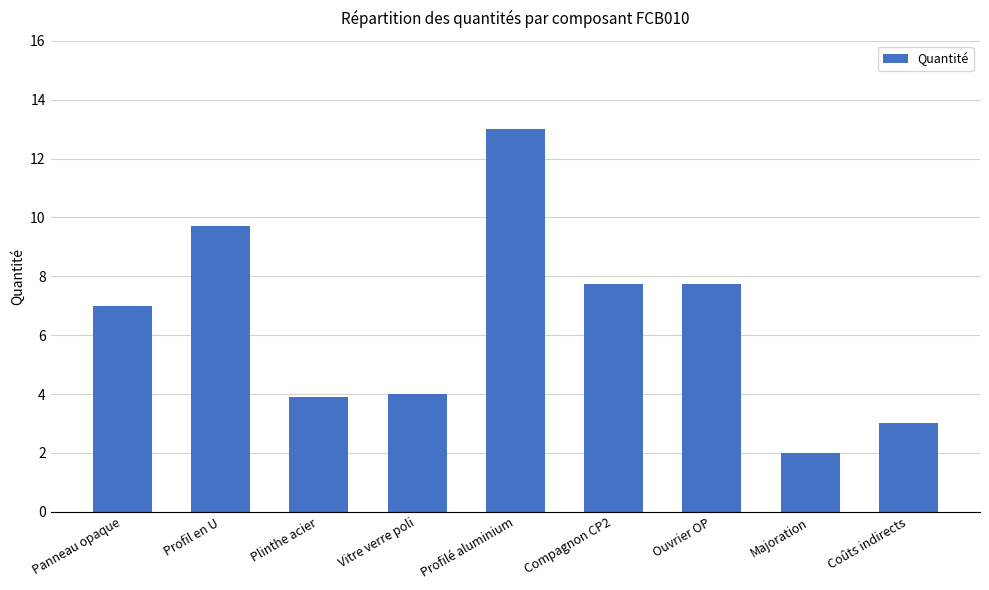

Which category has the highest value across all series?

Profilé aluminium